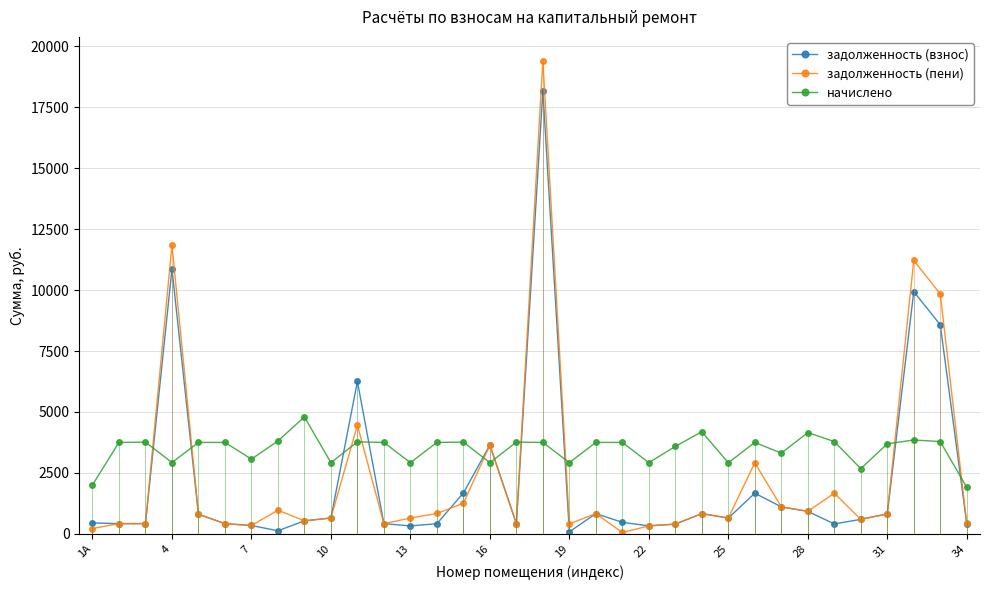

After their last crossing, which series has the higher values: начислено or задолженность (пени)?

начислено